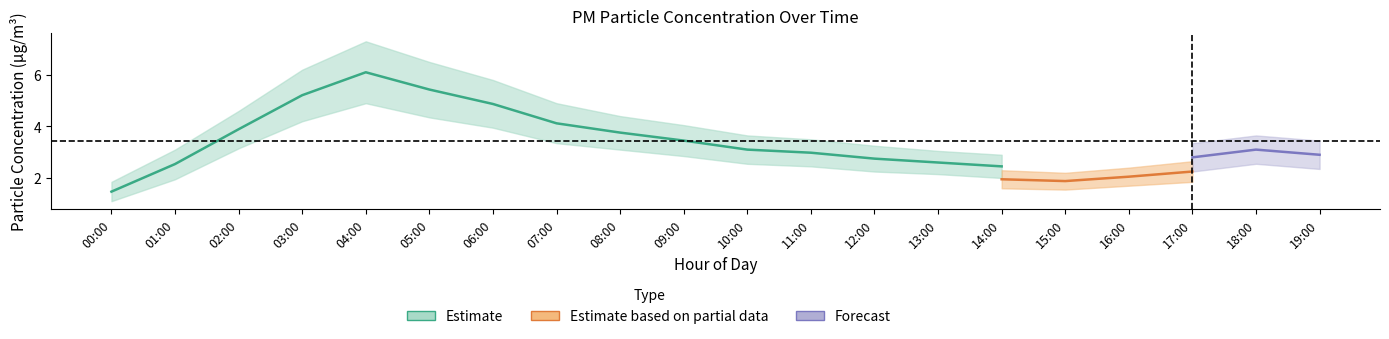

At which category does P2_lower reach its first local peak?

04:00